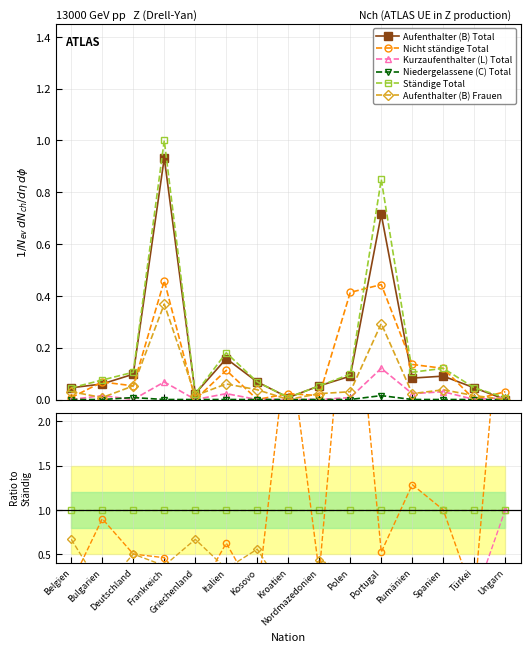

What are all the series names shown in the legend?

Aufenthalter (B) Total, Nicht ständige Total, Kurzaufenthalter (L) Total, Niedergelassene (C) Total, Ständige Total, Aufenthalter (B) Frauen